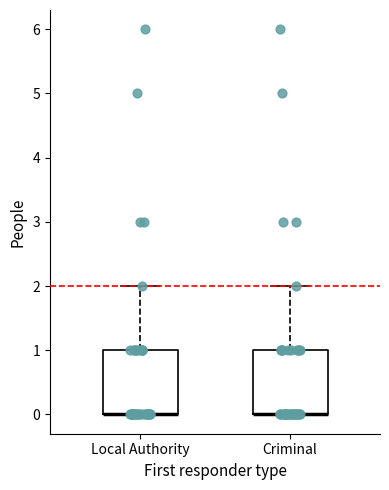

Reading left to right, read every box against the y-axis: the position of its median line, the range the box covers, and the ends of its whiskers. The values are not printed on the chart, so give them approximately, as read against the axis.

Local Authority: median 0 (drawn on the box's lower edge), box 0 to 1, whiskers 0 to 2
Criminal: median 0 (drawn on the box's lower edge), box 0 to 1, whiskers 0 to 2